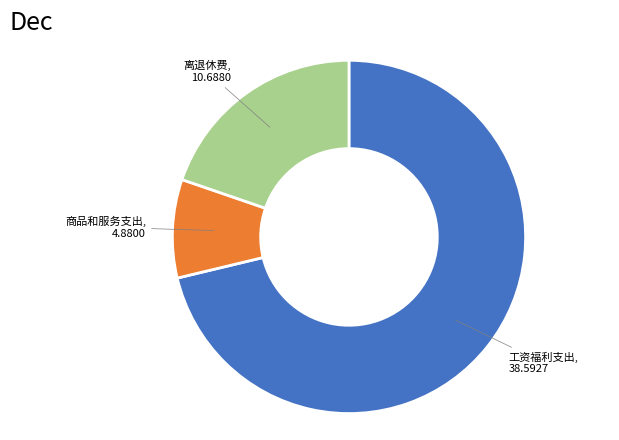

Is there any slice that represents more than half of the pie?

Yes